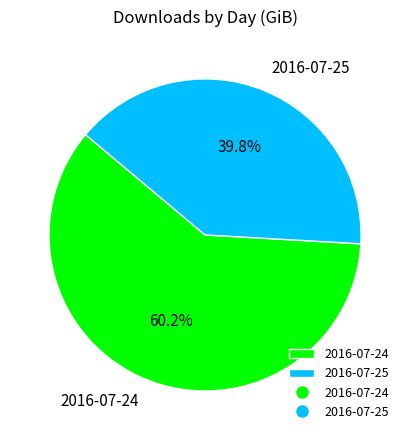

True or false: 2016-07-24 accounts for 60% of the total.

True